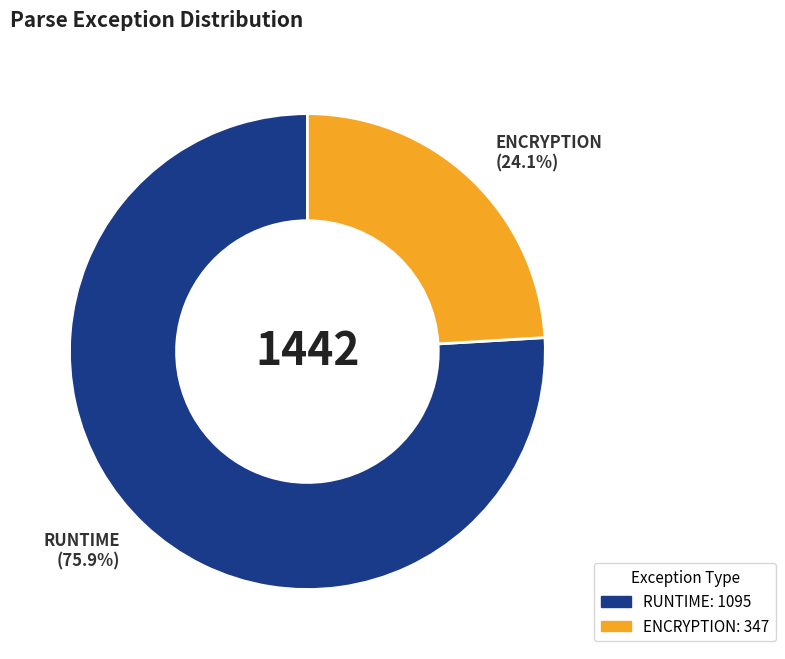

Combined, do RUNTIME and ENCRYPTION account for over 50%?

Yes